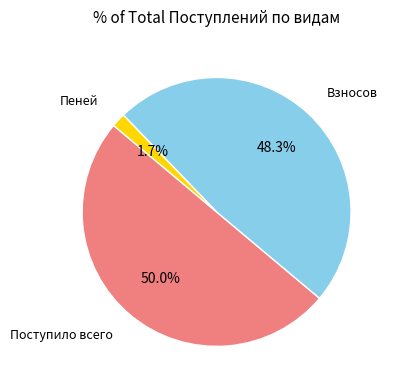

Combined, what portion of the pie is Пеней and Поступило всего?

51.7%